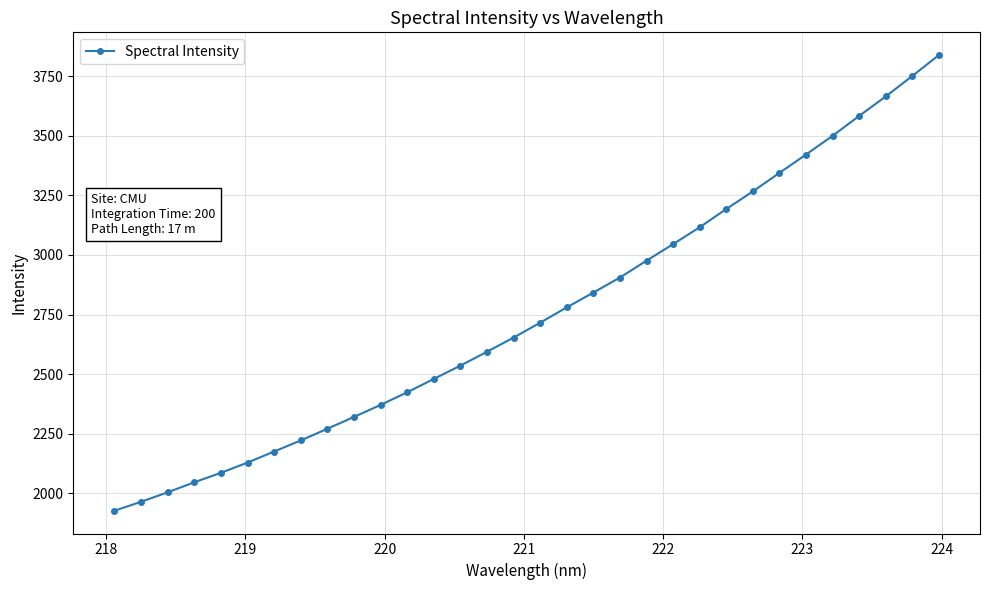

What is the value of the 2nd point from the left?

1964.4